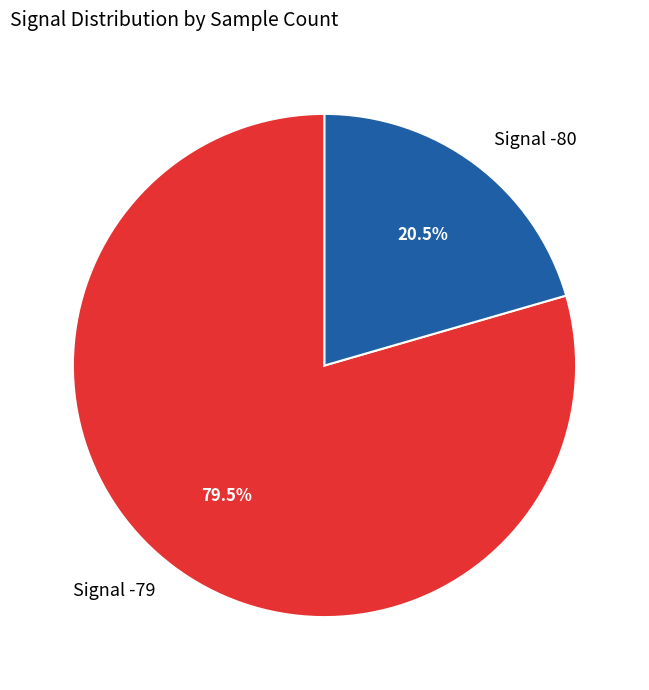

To the nearest percent, what is the average slice percentage?

50%